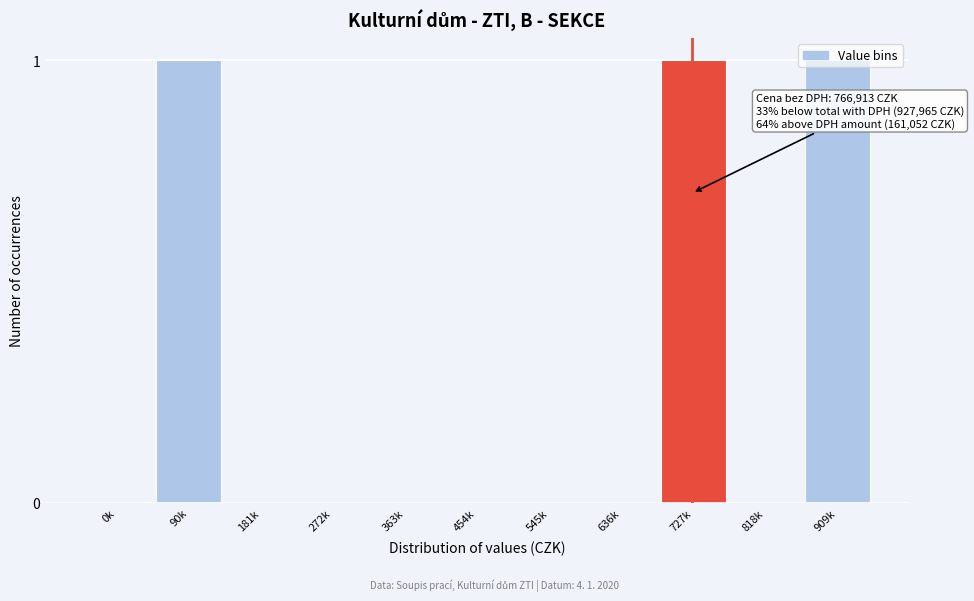

The value at 545k is 1. True or false?

False